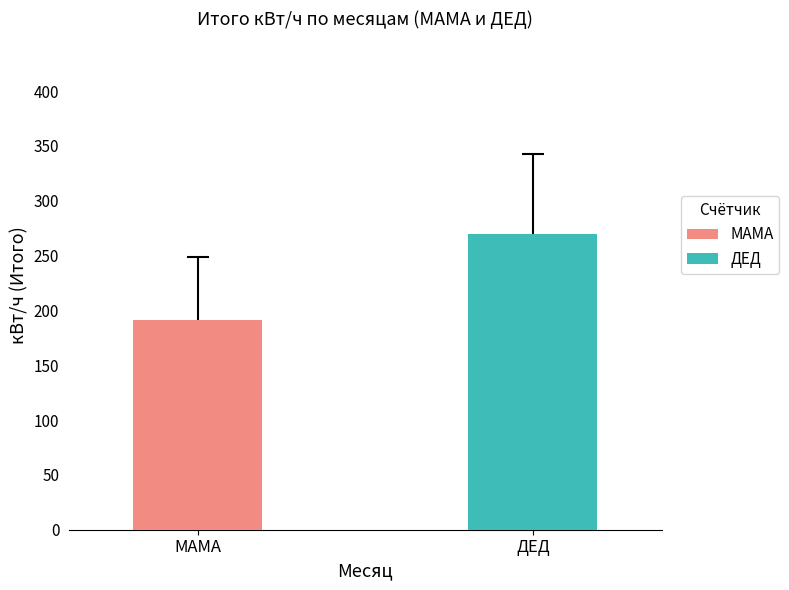

Are the bars horizontal?

No